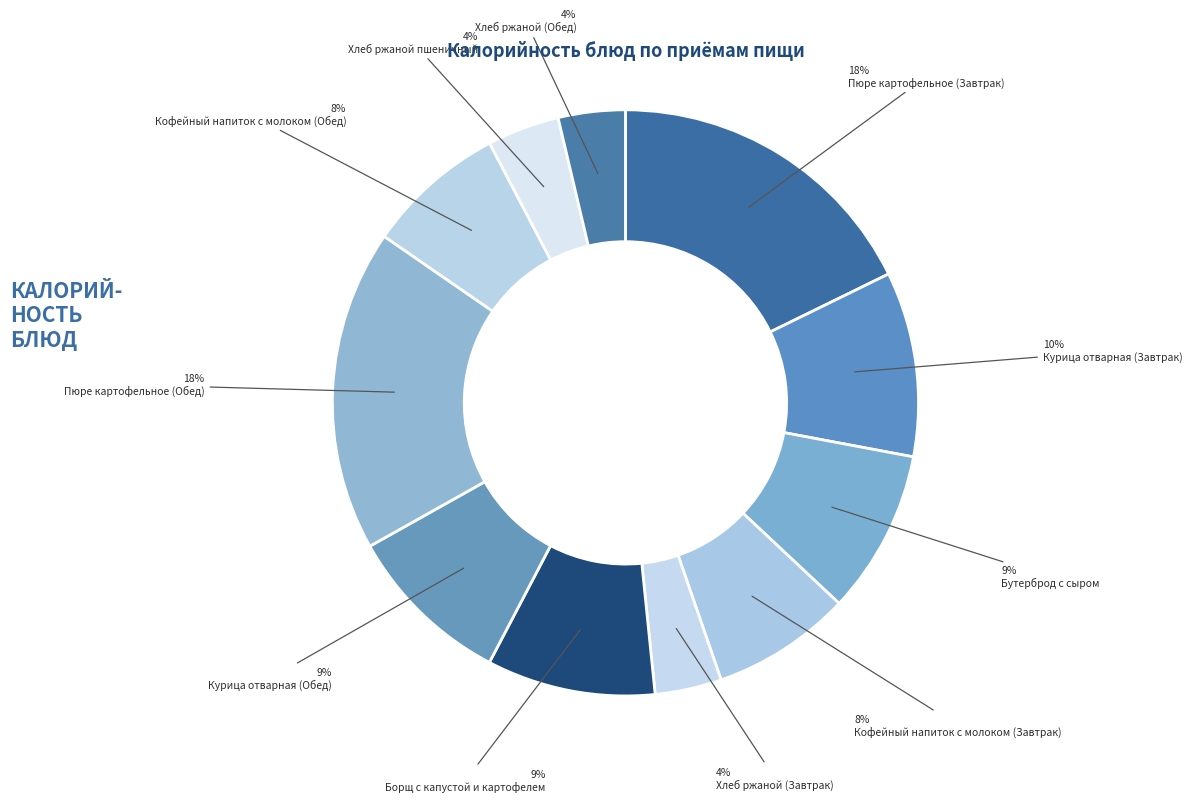

To the nearest percent, what is the average slice percentage?

9%